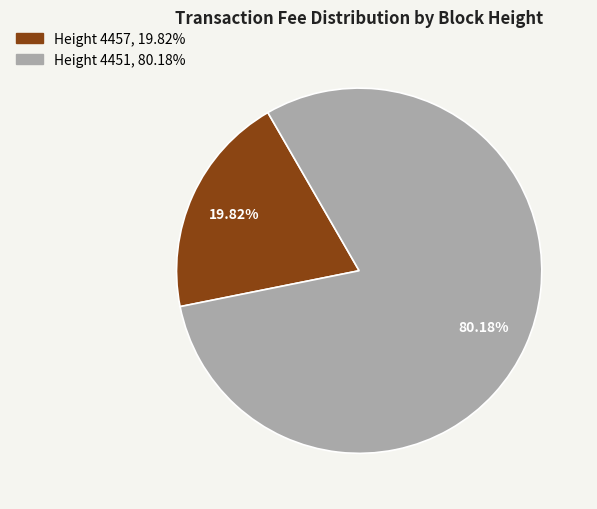

Is there any slice that represents more than half of the pie?

Yes